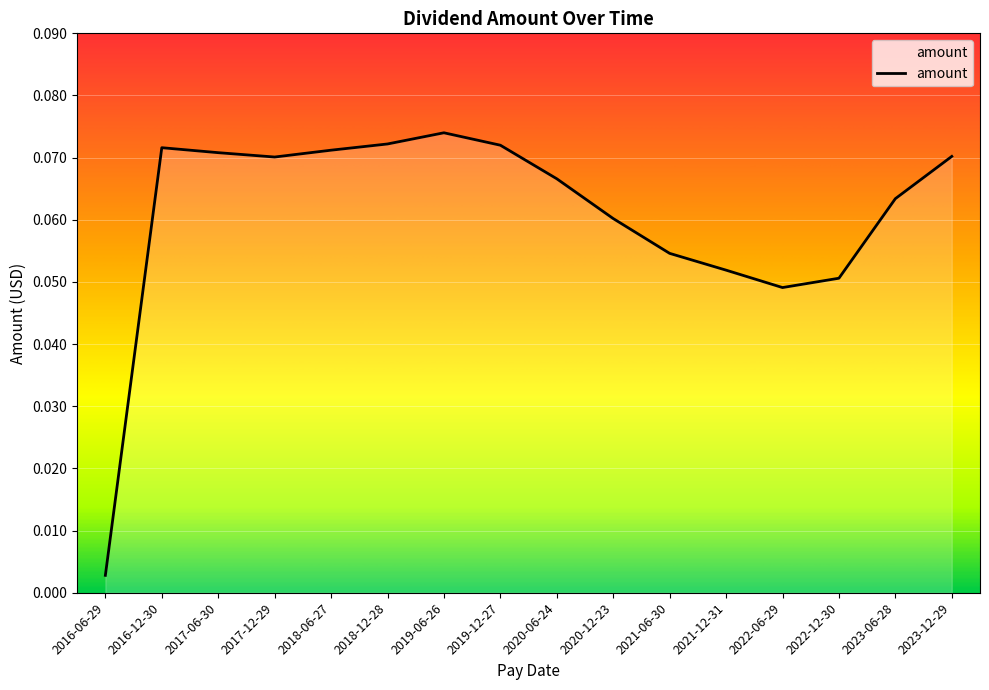

Which label corresponds to the smallest value in the chart?

2016-06-29